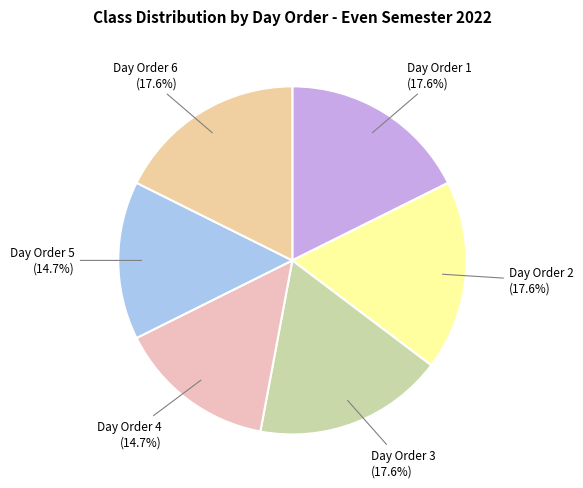

To the nearest percent, what is the combined percentage of Day Order 1 and Day Order 3?

35%